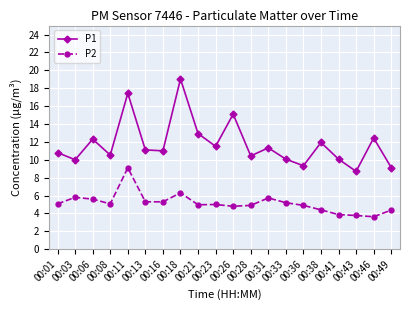

In P1, how many points are higher than both neighbors (excluding endpoints)?

7